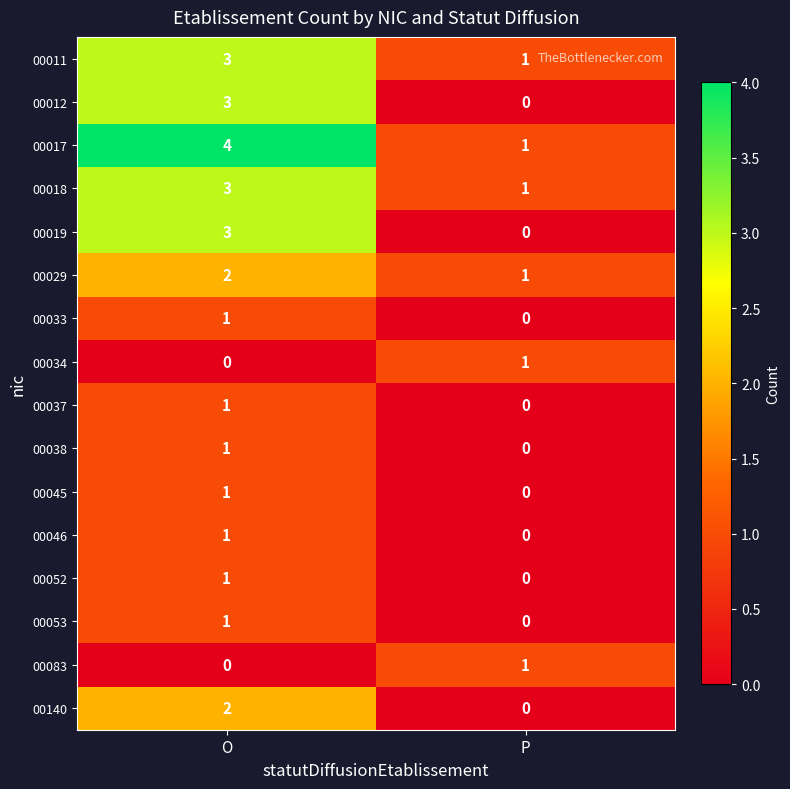

The 00140 series shows 0 at P. True or false?

True